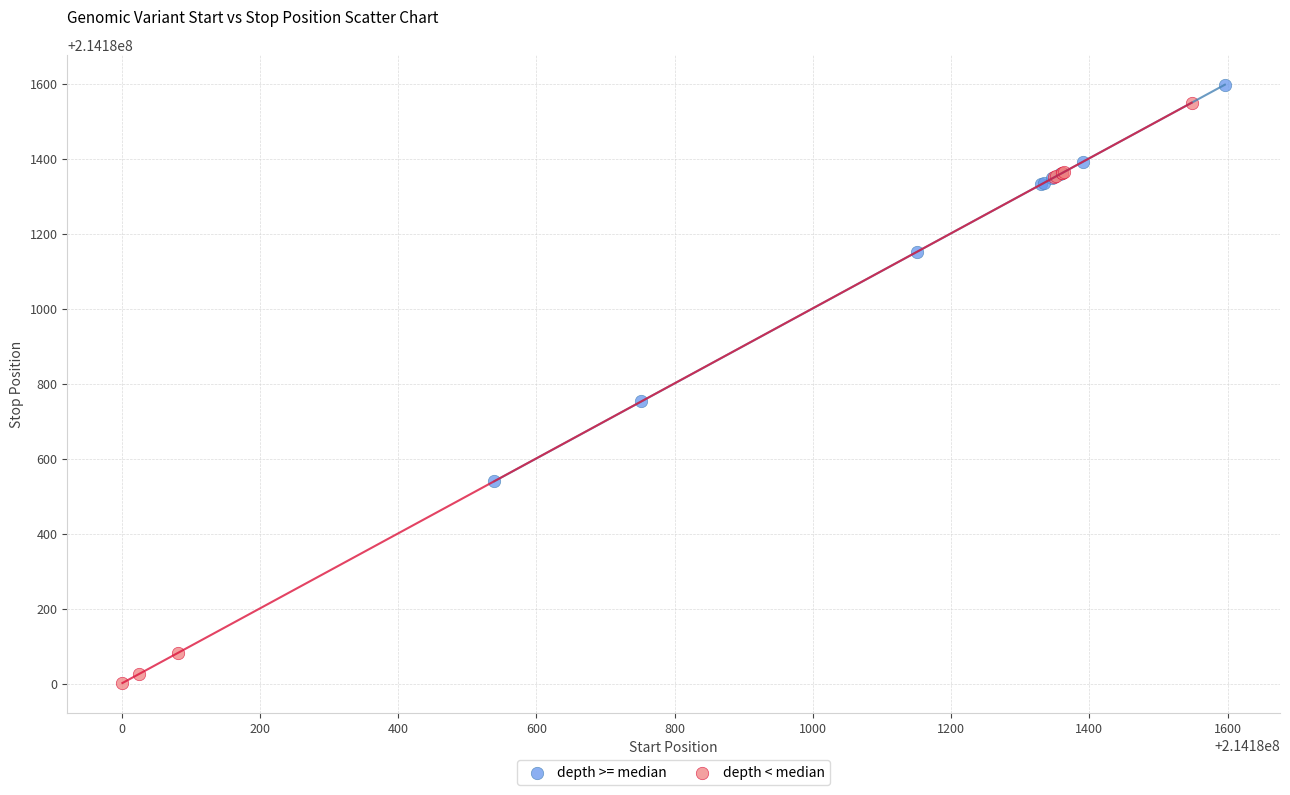

Which series has the widest spread of Y values?

depth < median